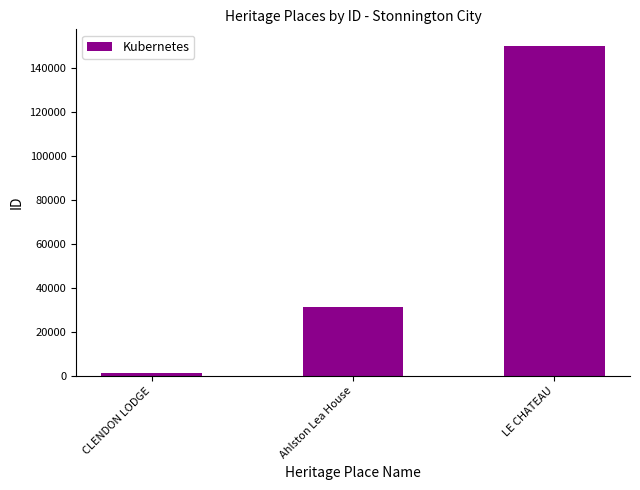

Rank the categories by value from lowest to highest.

CLENDON LODGE, Ahlston Lea House, LE CHATEAU